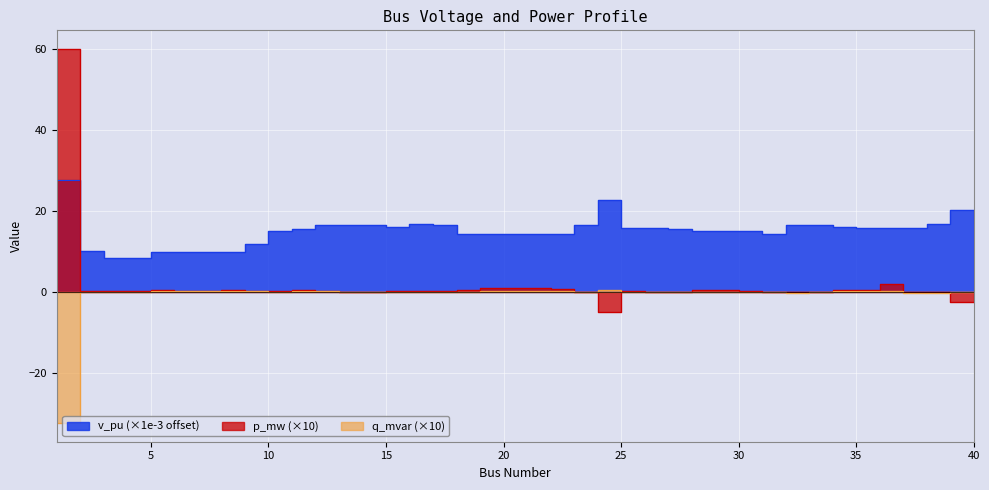

Reading left to right, extract all data points from this chart.

v_pu: 1=27.6	2=10.0	3=8.3	4=8.4	5=9.9	6=9.9	7=9.9	8=9.9	9=11.8	10=15.0	11=15.5	12=16.5	13=16.5	14=16.5	15=16.0	16=16.6	17=16.6	18=14.4	19=14.3	20=14.3	21=14.2	22=14.2	23=16.4	24=22.7	25=15.7	26=15.7	27=15.5	28=15.0	29=14.9	30=14.9	31=14.4	32=16.5	33=16.4	34=16.0	35=15.8	36=15.8	37=15.8	38=16.7	39=20.3	40=16.9
p_mw: 1=59.9	2=0.1	3=0.2	4=0.2	5=0.5	6=0.3	7=0.3	8=0.4	9=0.3	10=0.2	11=0.5	12=0.3	13=0.0	14=0.1	15=0.2	16=0.2	17=0.2	18=0.4	19=0.9	20=1.0	21=1.0	22=0.7	23=0.0	24=-5.0	25=0.1	26=0.0	27=0.0	28=0.4	29=0.4	30=0.3	31=0.1	32=0.1	33=0.1	34=0.5	35=0.5	36=2.0	37=0.0	38=0.0	39=-2.5	40=0.0
q_mvar: 1=-32.3	2=0.0	3=0.1	4=0.1	5=0.2	6=0.1	7=0.1	8=0.2	9=0.1	10=0.1	11=0.2	12=0.1	13=0.0	14=0.1	15=0.0	16=0.1	17=0.0	18=0.0	19=0.2	20=0.2	21=0.3	22=0.2	23=-0.1	24=0.4	25=-0.0	26=-0.1	27=-0.1	28=0.0	29=0.1	30=-0.0	31=-0.1	32=-0.2	33=-0.1	34=0.2	35=0.2	36=0.3	37=-0.2	38=-0.1	39=0.1	40=-0.1